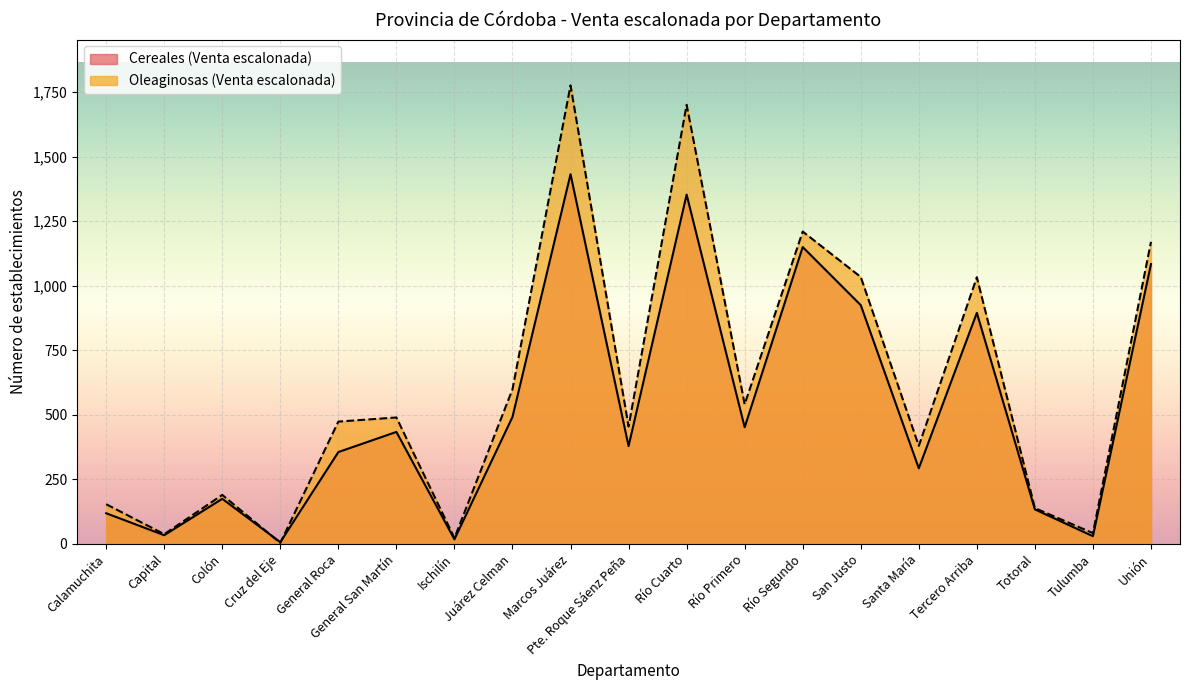

Count the number of data series in this chart.

2